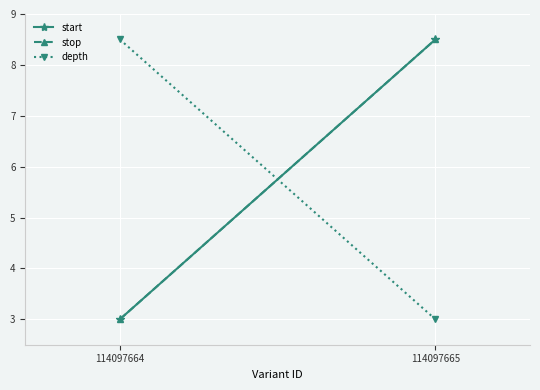

Count the number of data series in this chart.

3